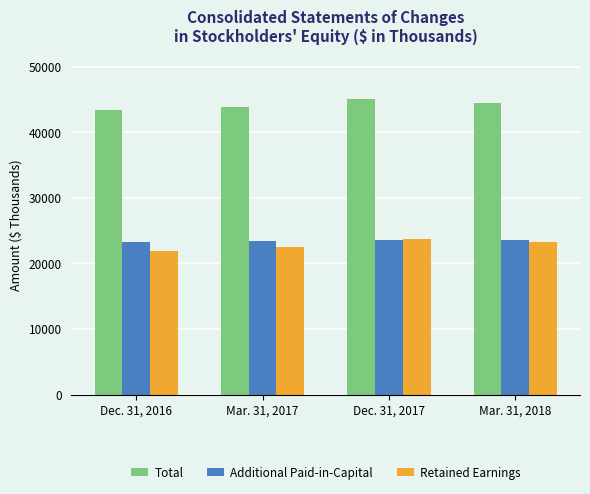

The Total series shows 43304 at Dec. 31, 2016. True or false?

True